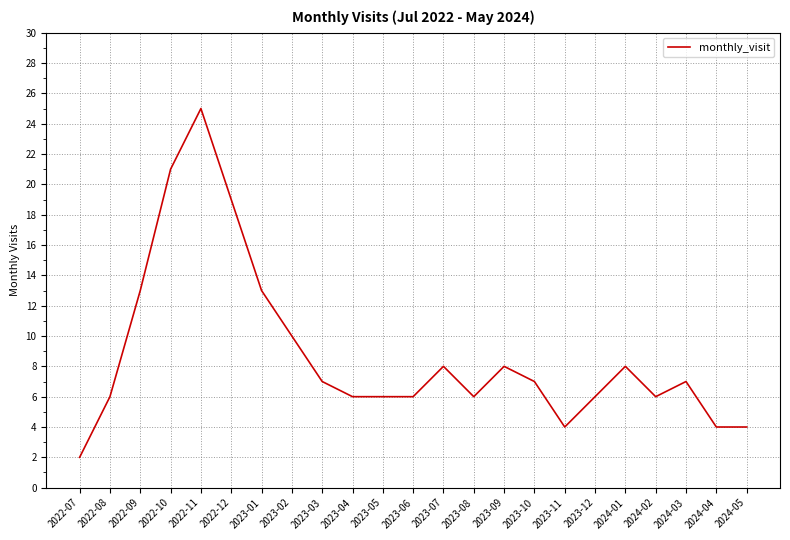

Reading left to right, list all the values displayed in this chart.

2022-07=2	2022-08=6	2022-09=13	2022-10=21	2022-11=25	2022-12=19	2023-01=13	2023-02=10	2023-03=7	2023-04=6	2023-05=6	2023-06=6	2023-07=8	2023-08=6	2023-09=8	2023-10=7	2023-11=4	2023-12=6	2024-01=8	2024-02=6	2024-03=7	2024-04=4	2024-05=4